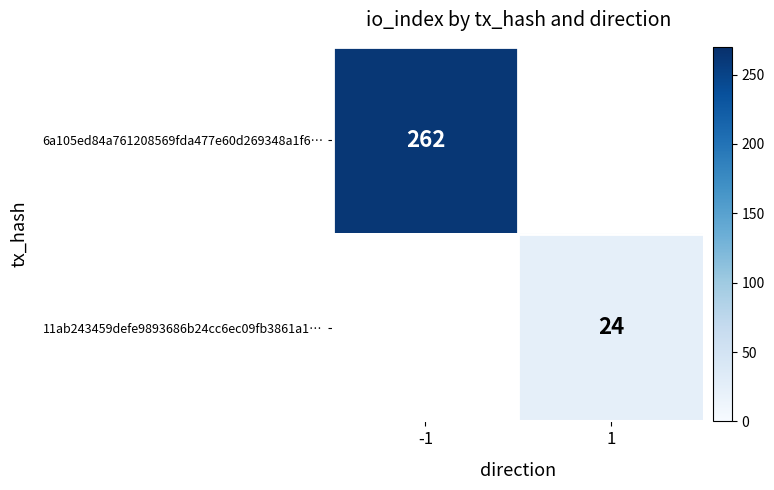

The 6a105ed84a761208569fda477e60d269348a1f6… series shows 262 at -1. True or false?

True